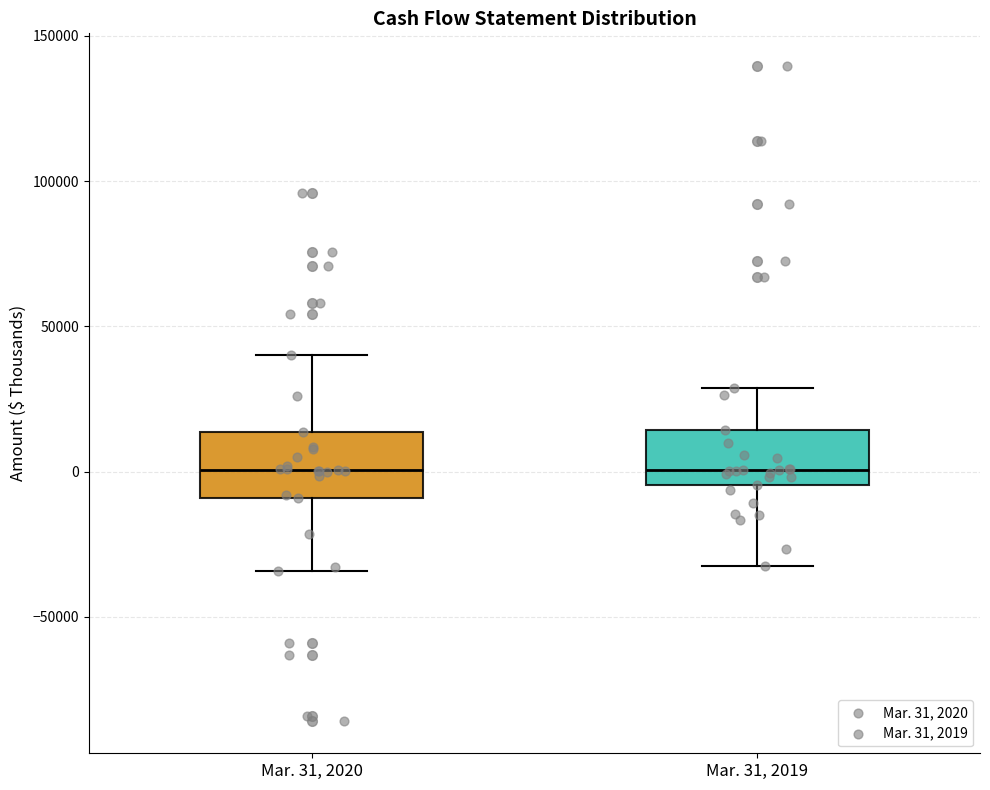

Reading left to right, read every box against the y-axis: the position of its median line, the range the box covers, and the ends of its whiskers. The values are not printed on the chart, so give them approximately, as read against the axis.

Mar. 31, 2020: median 0, box -10000 to 15000, whiskers -35000 to 40000
Mar. 31, 2019: median 0, box -5000 to 15000, whiskers -30000 to 30000